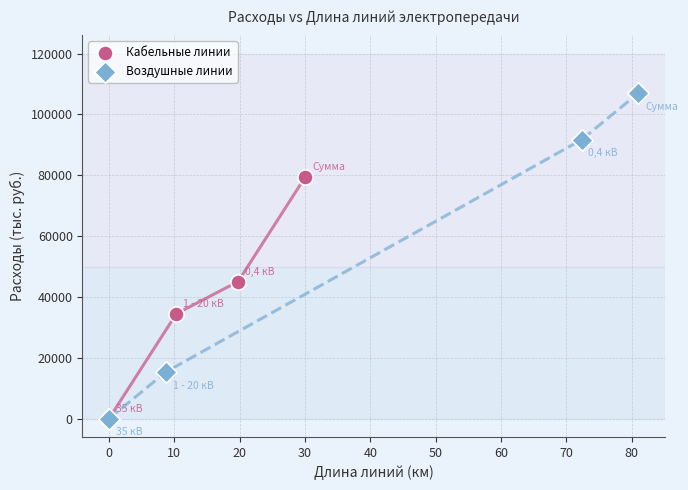

What are all the series names shown in the legend?

Кабельные линии, Воздушные линии